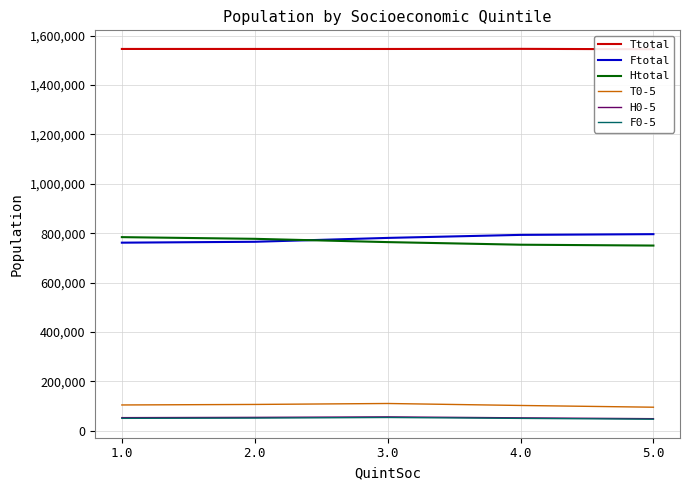

What is the average value of the F0-5 series?

50855.0